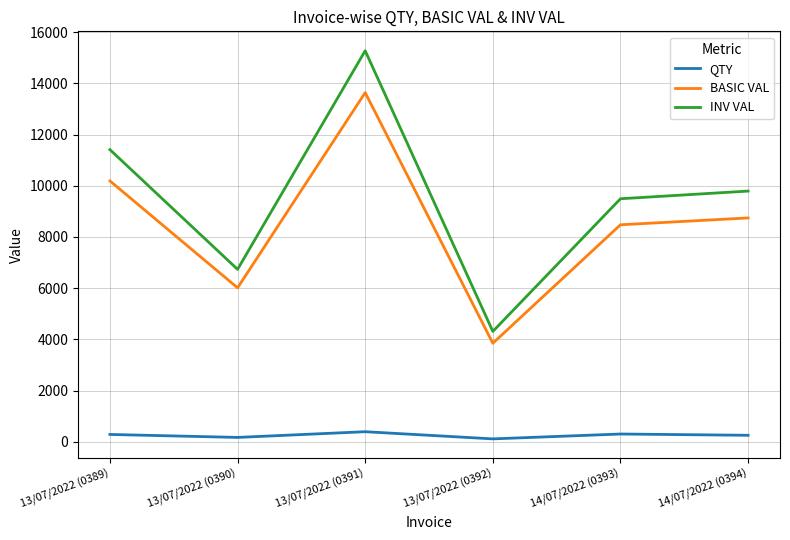

True or false: INV VAL and QTY intersect in this chart.

False